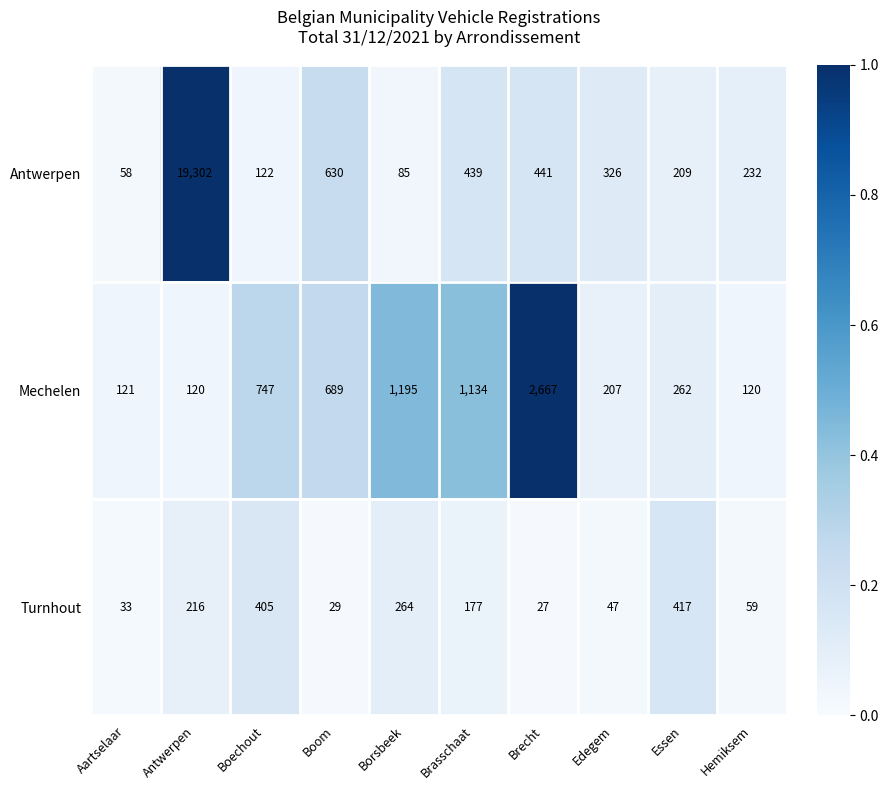

The Turnhout series shows 405 at Boechout. True or false?

True